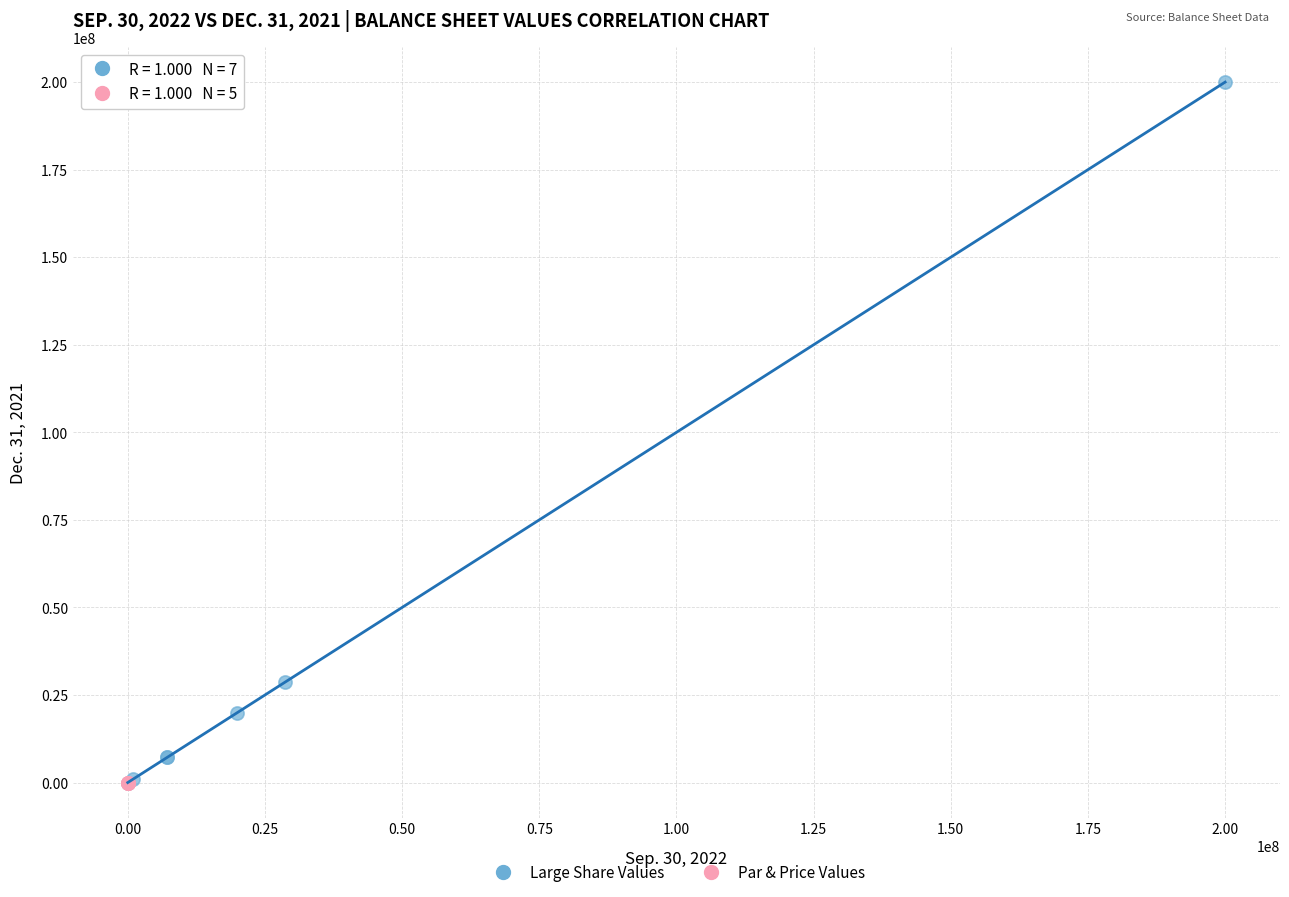

Which series has the largest Y range (max minus min)?

Large Share Values